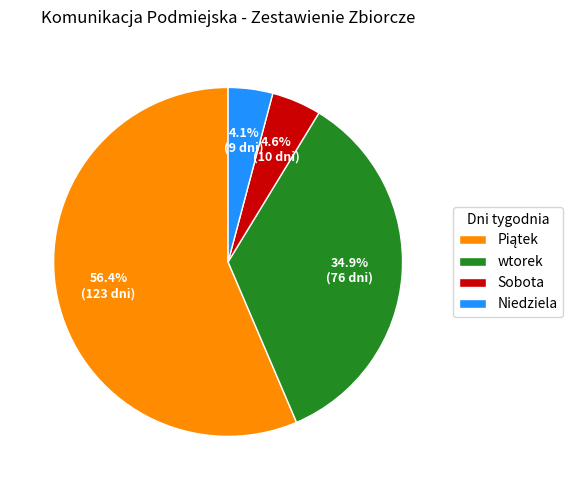

Does Niedziela account for over 50% of the chart?

No